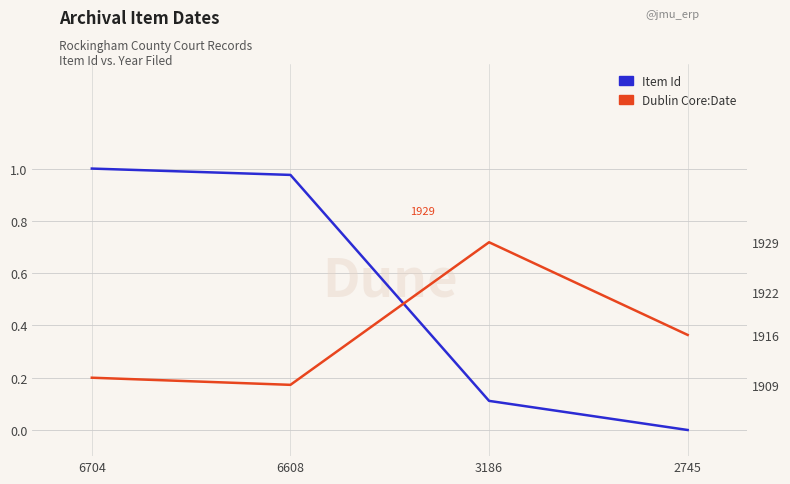

What is the spread (max minus min) of values at 3186?

1928.9